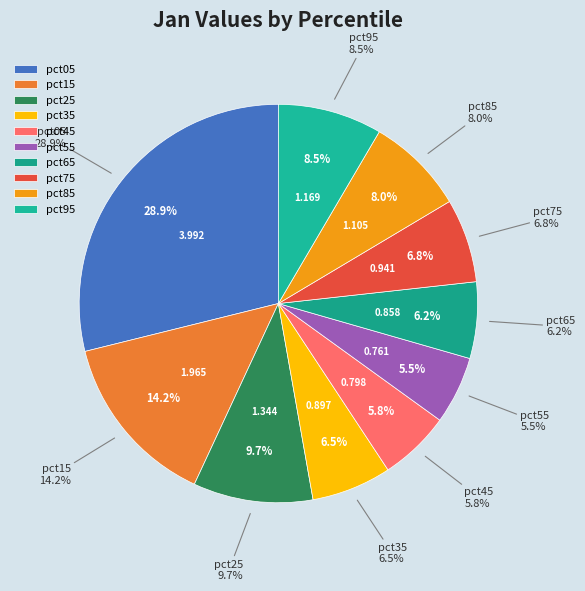

Does pct55 represent more than half of the total?

No